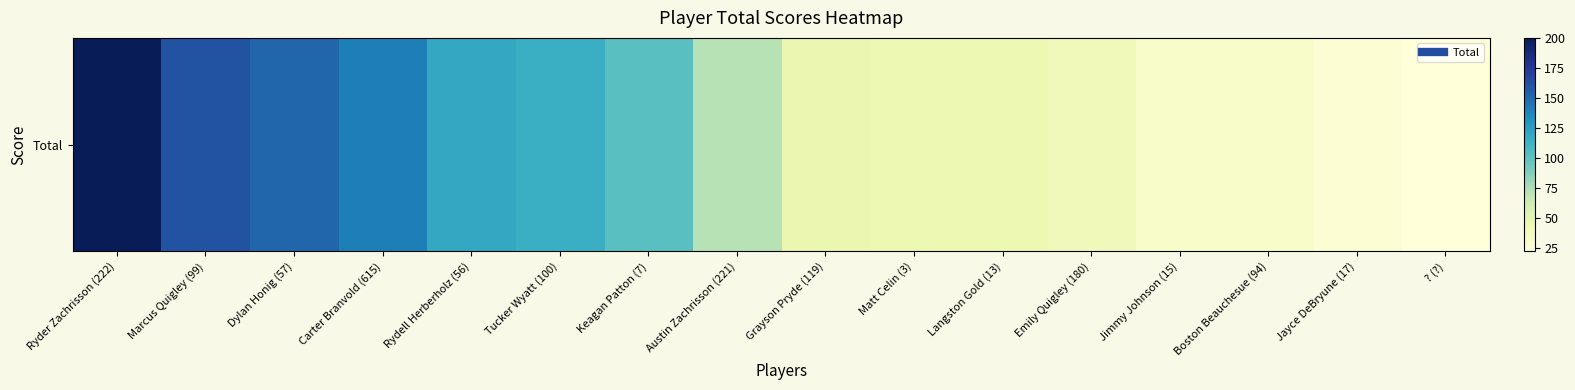

What is the change in value from Dylan Honig (57) to Jimmy Johnson (15)?

-121